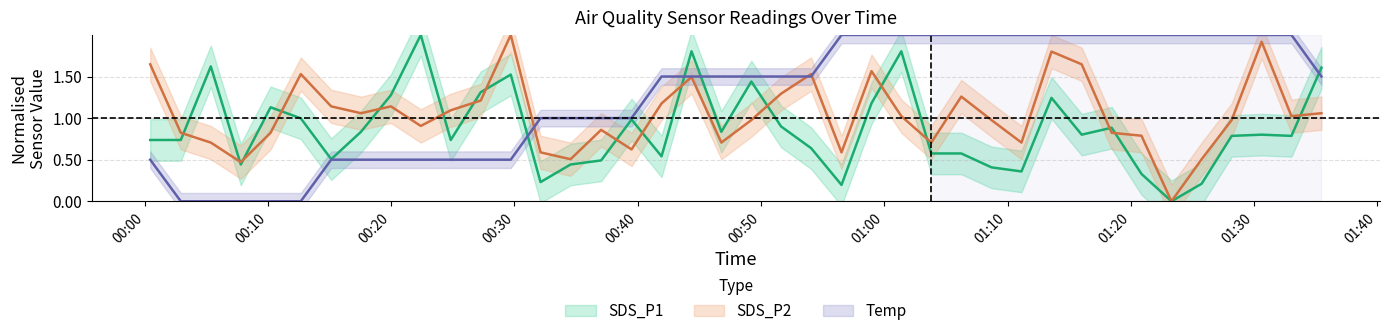

Which series has the widest spread of values?

SDS_P1